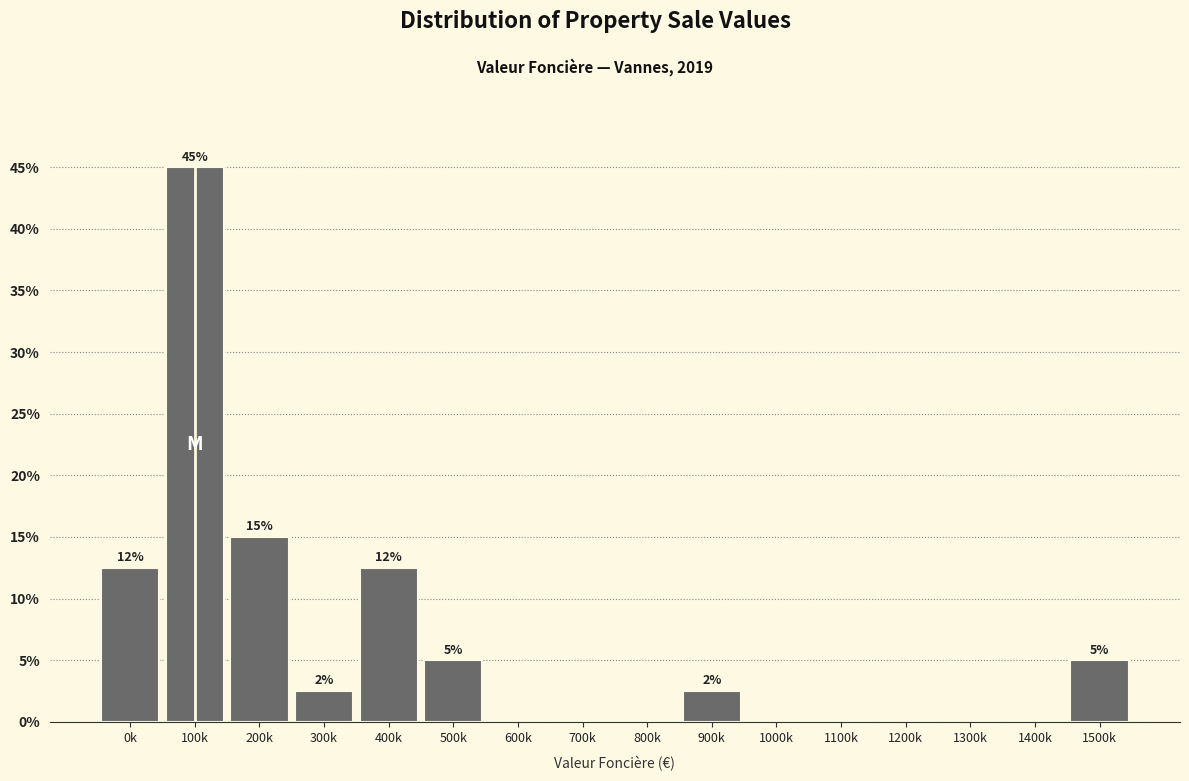

Where does the data first go above 2?

0k